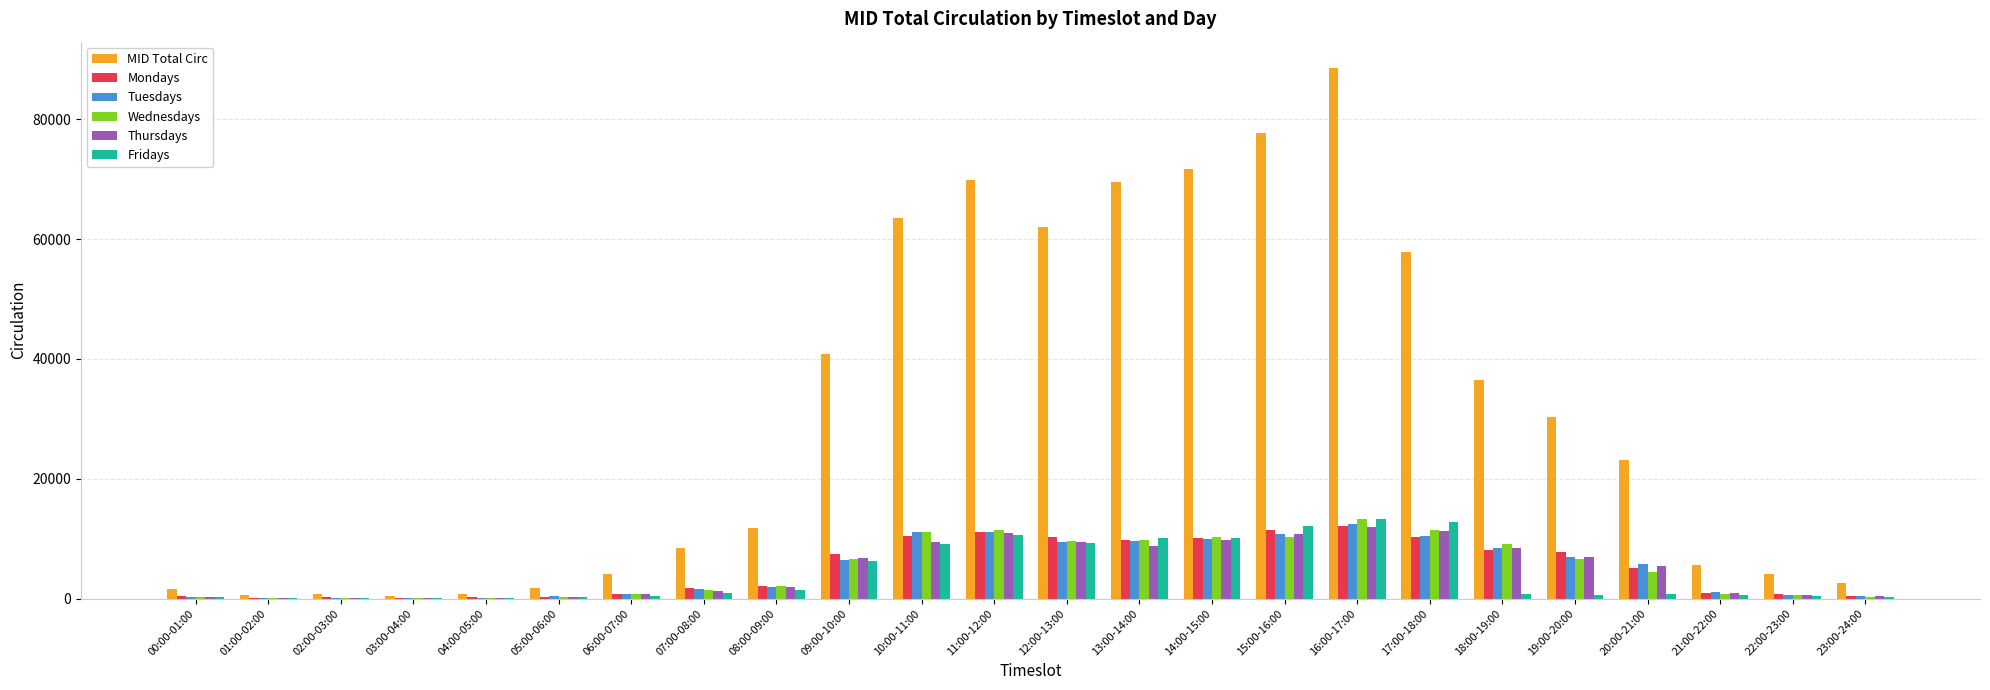

Between 15:00-16:00 and 20:00-21:00, which series saw the biggest shift?

MID Total Circ